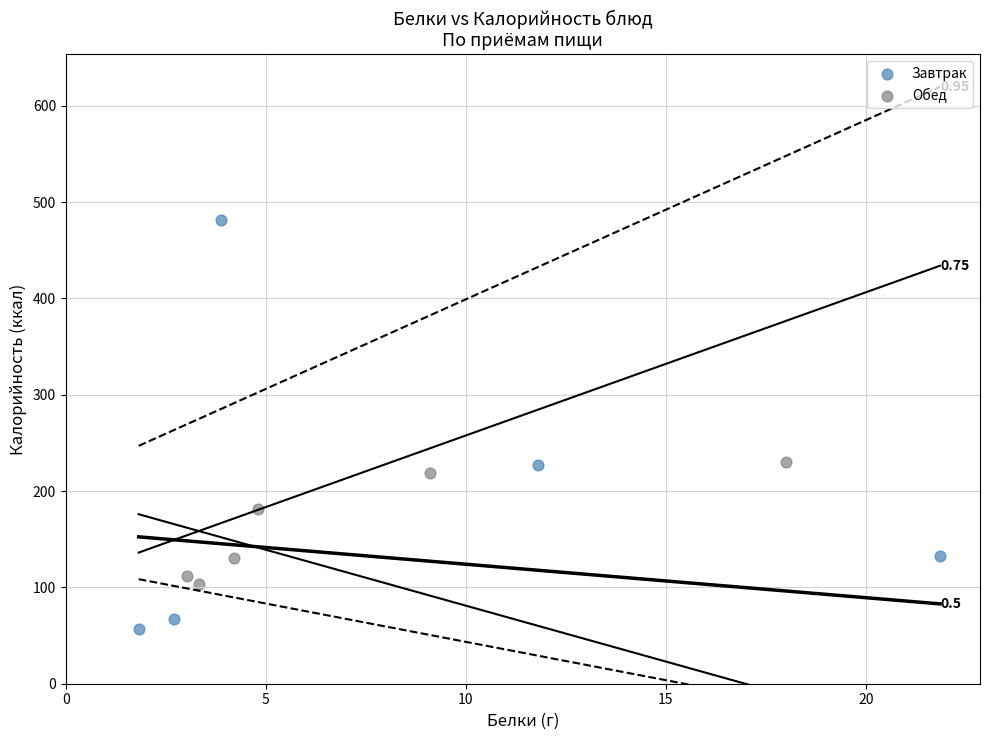

Which series reaches the minimum Y coordinate?

Завтрак